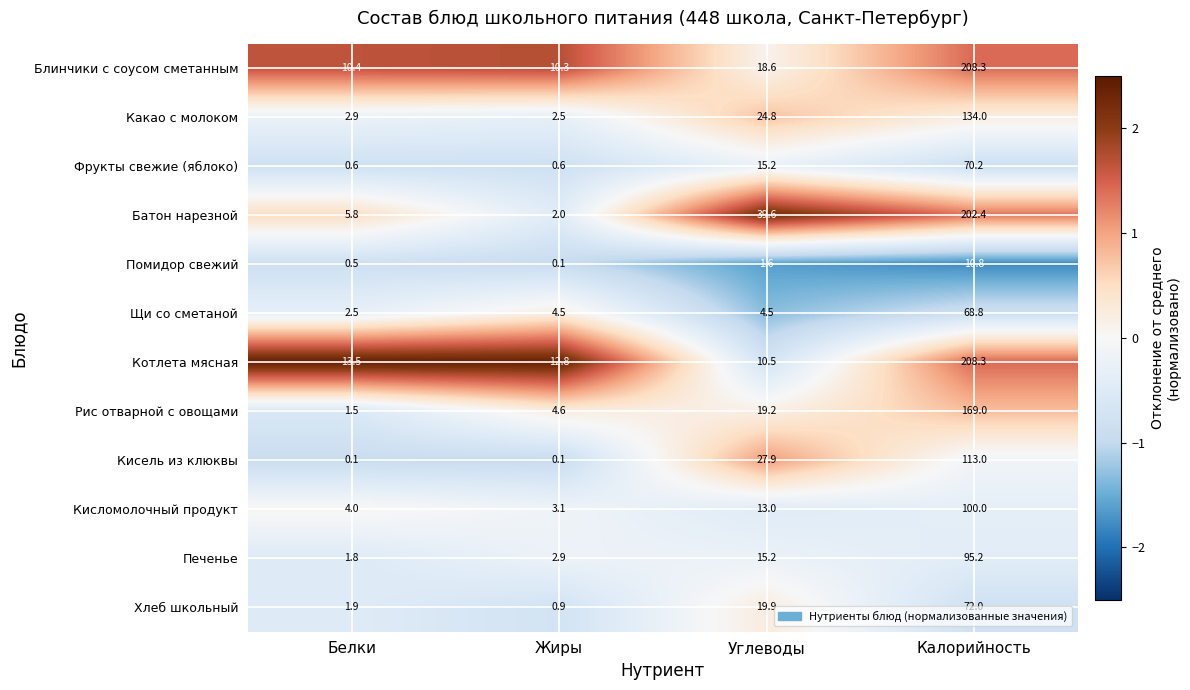

What is the approximate value of Кисломолочный продукт at Белки?

4.0